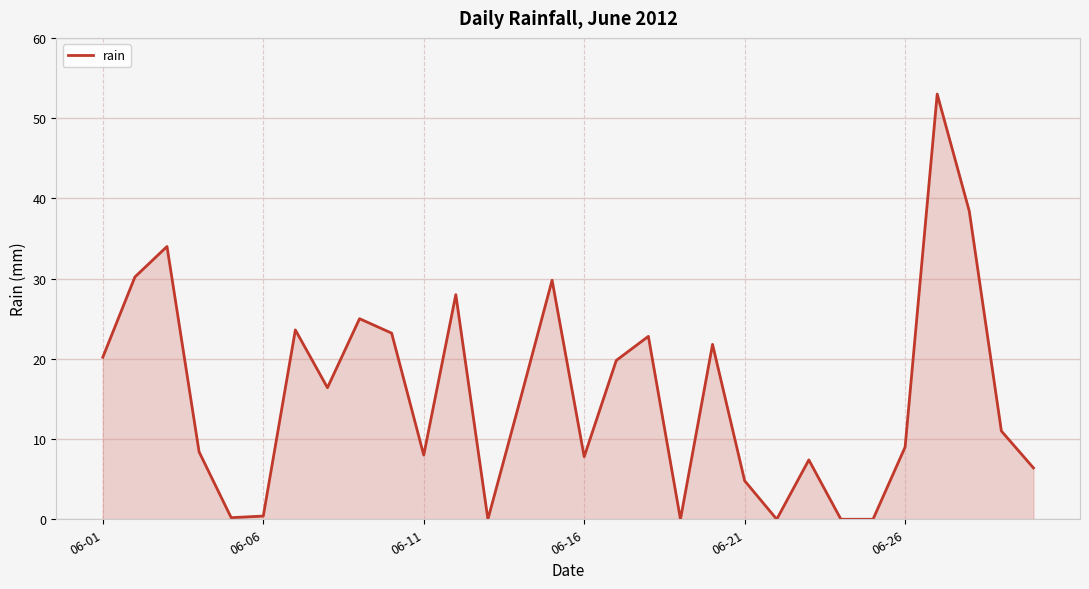

Does the chart display data point markers on the line(s)?

No